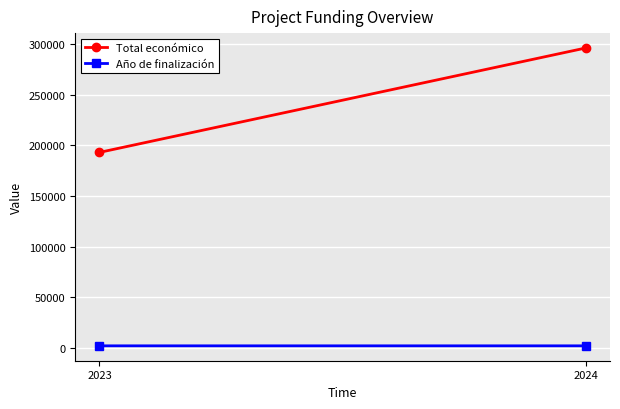

At which category is the sum across all series the highest?

2024